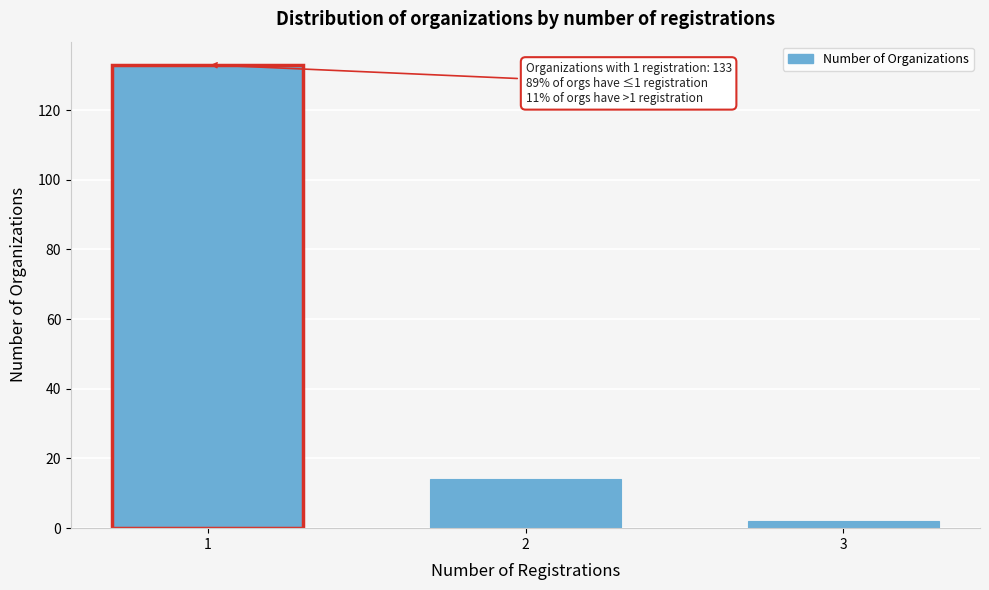

Reading right to left, extract all data points from this chart.

2	14	133